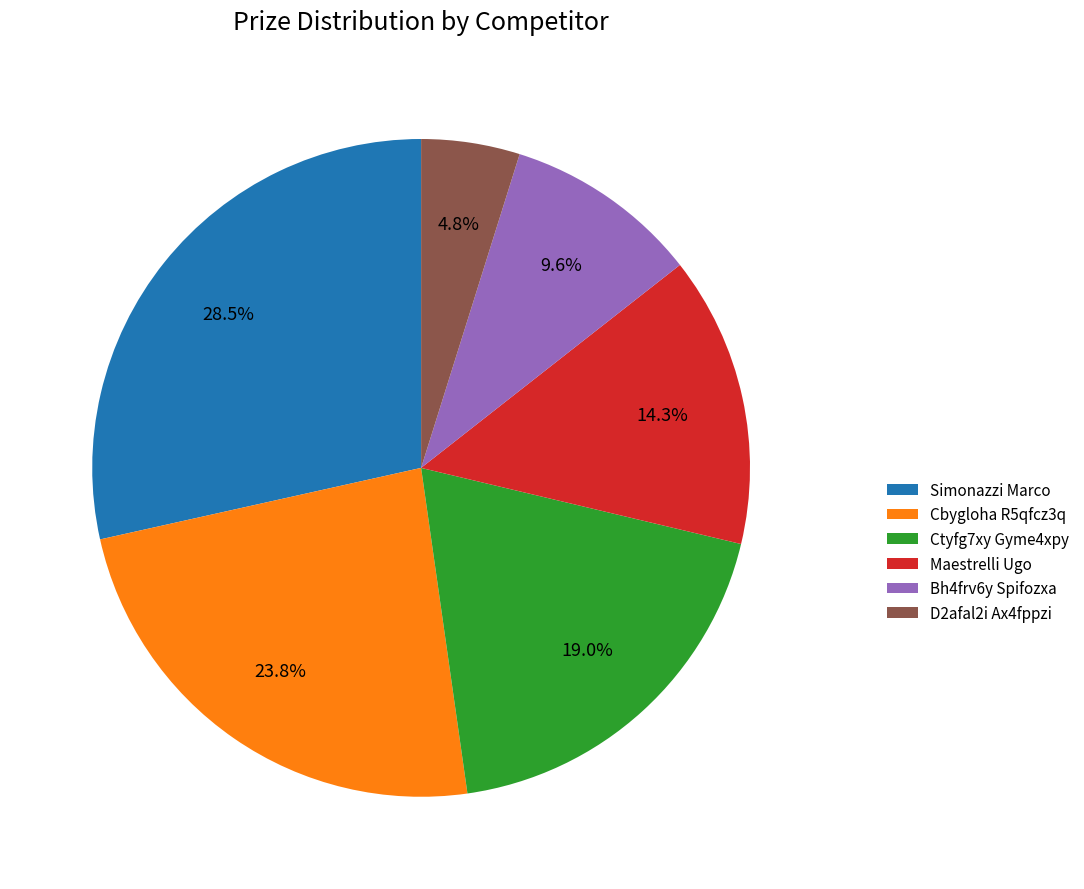

How many slices are in this pie chart?

6